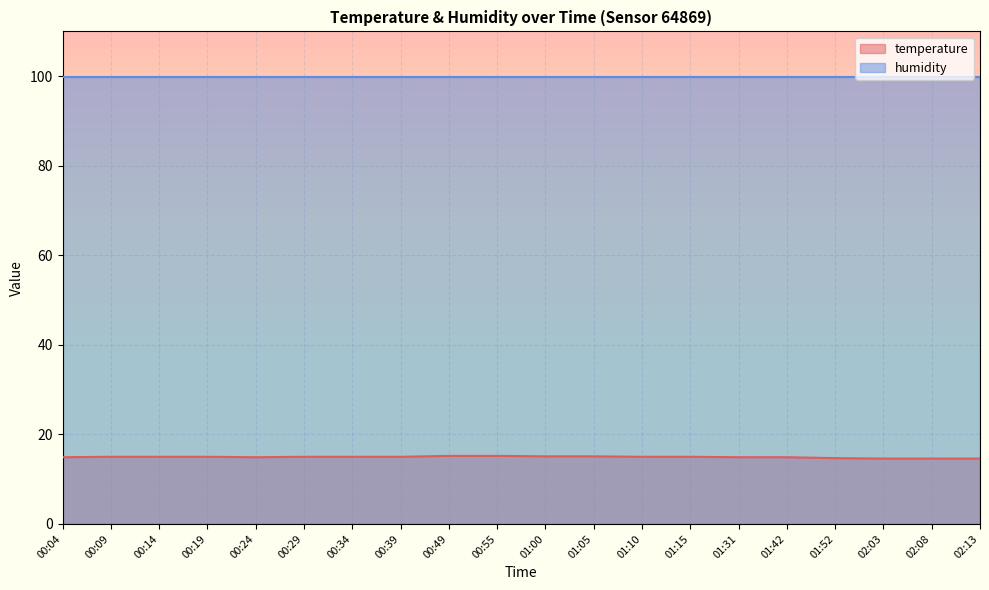

True or false: humidity and temperature intersect in this chart.

False